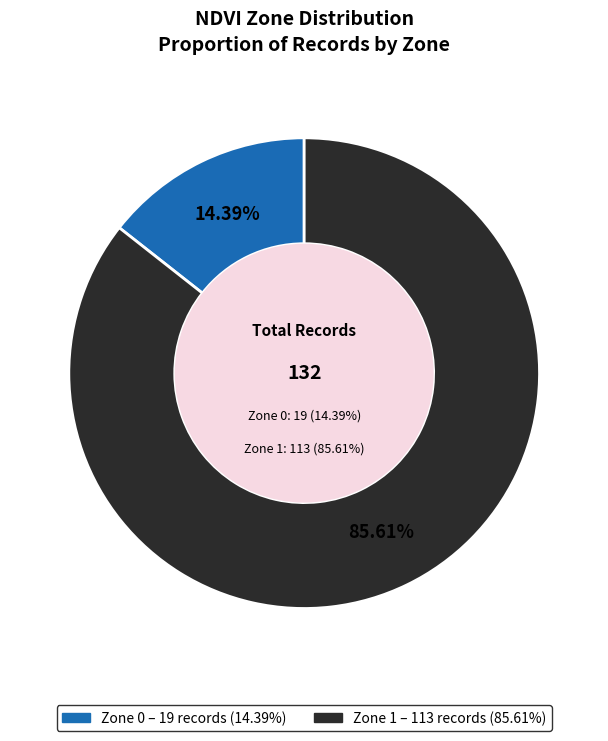

Combined, do Zone 1 and Zone 0 account for over 50%?

Yes